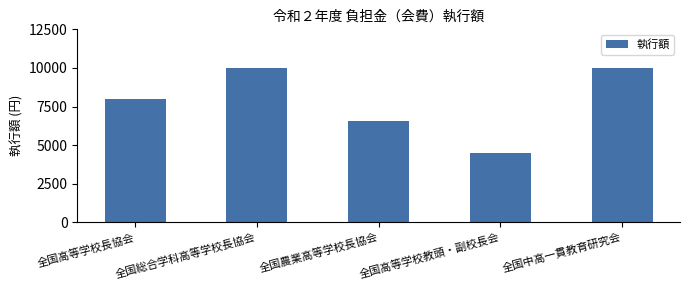

What is the ratio of the value at 全国農業高等学校長協会 to the value at 全国高等学校長協会?

0.8